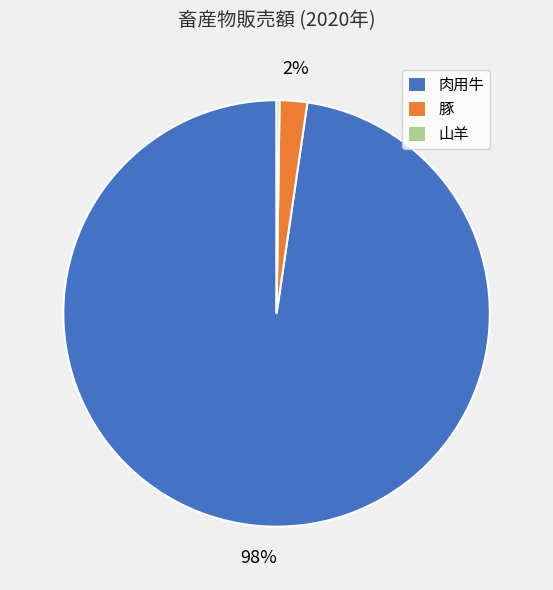

True or false: 肉用牛 accounts for 98% of the total.

True